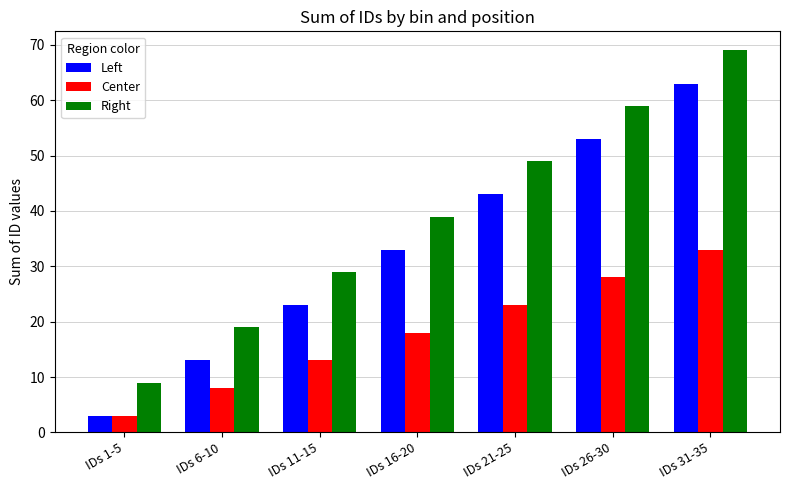

What position from the left is IDs 1-5?

1